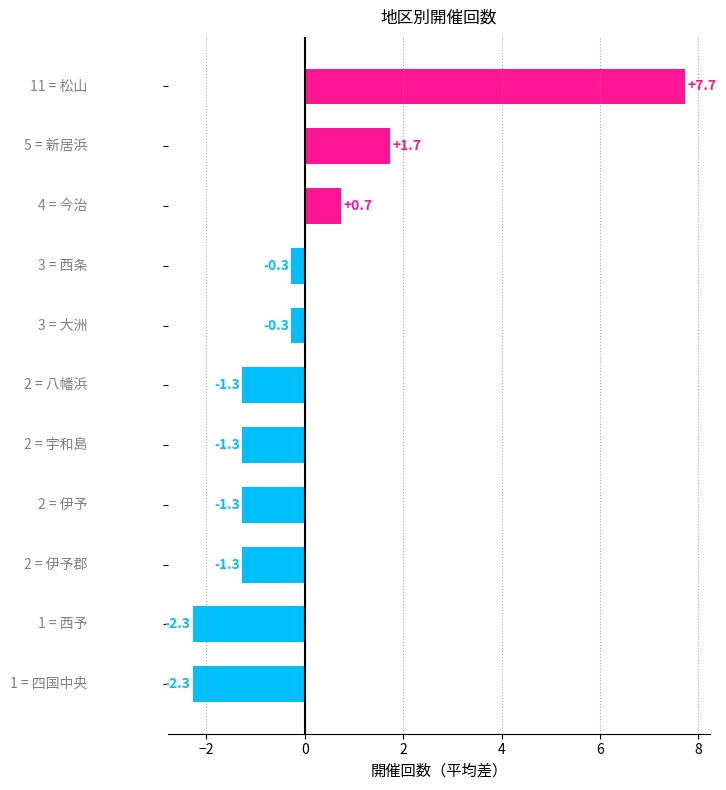

Reading bottom to top, what are all the values shown in this chart?

-2.3	-2.3	-1.3	-1.3	-1.3	-1.3	-0.3	-0.3	0.7	1.7	7.7